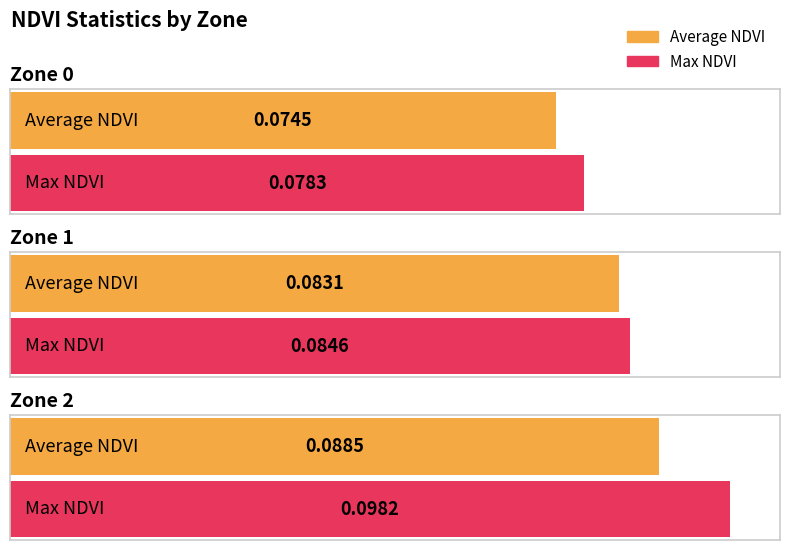

The value of Average NDVI at Zone 2 is 0.1. True or false?

True